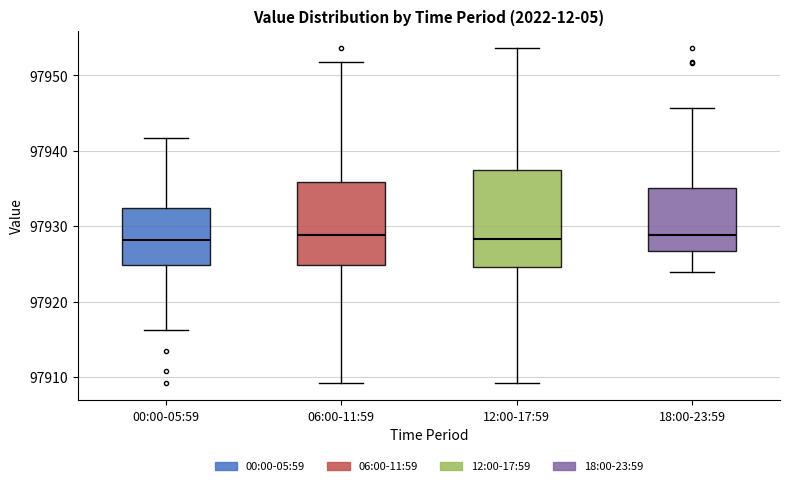

Reading left to right, read every box against the y-axis: the position of its median line, the range the box covers, and the ends of its whiskers. The values are not printed on the chart, so give them approximately, as read against the axis.

00:00-05:59: median 97928, box 97925 to 97932, whiskers 97916 to 97942
06:00-11:59: median 97929, box 97925 to 97936, whiskers 97909 to 97952
12:00-17:59: median 97928, box 97925 to 97937, whiskers 97909 to 97954
18:00-23:59: median 97929, box 97927 to 97935, whiskers 97924 to 97946